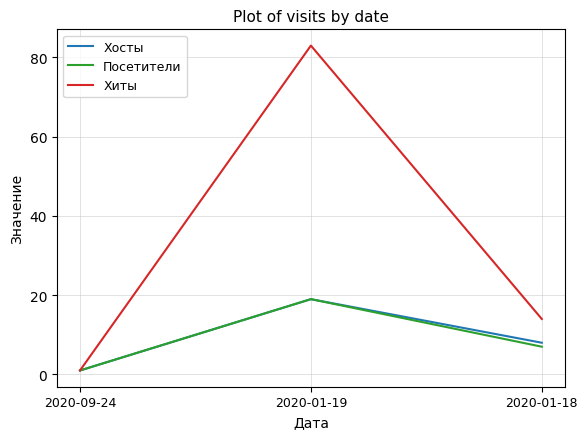

What is the smallest value displayed?

1